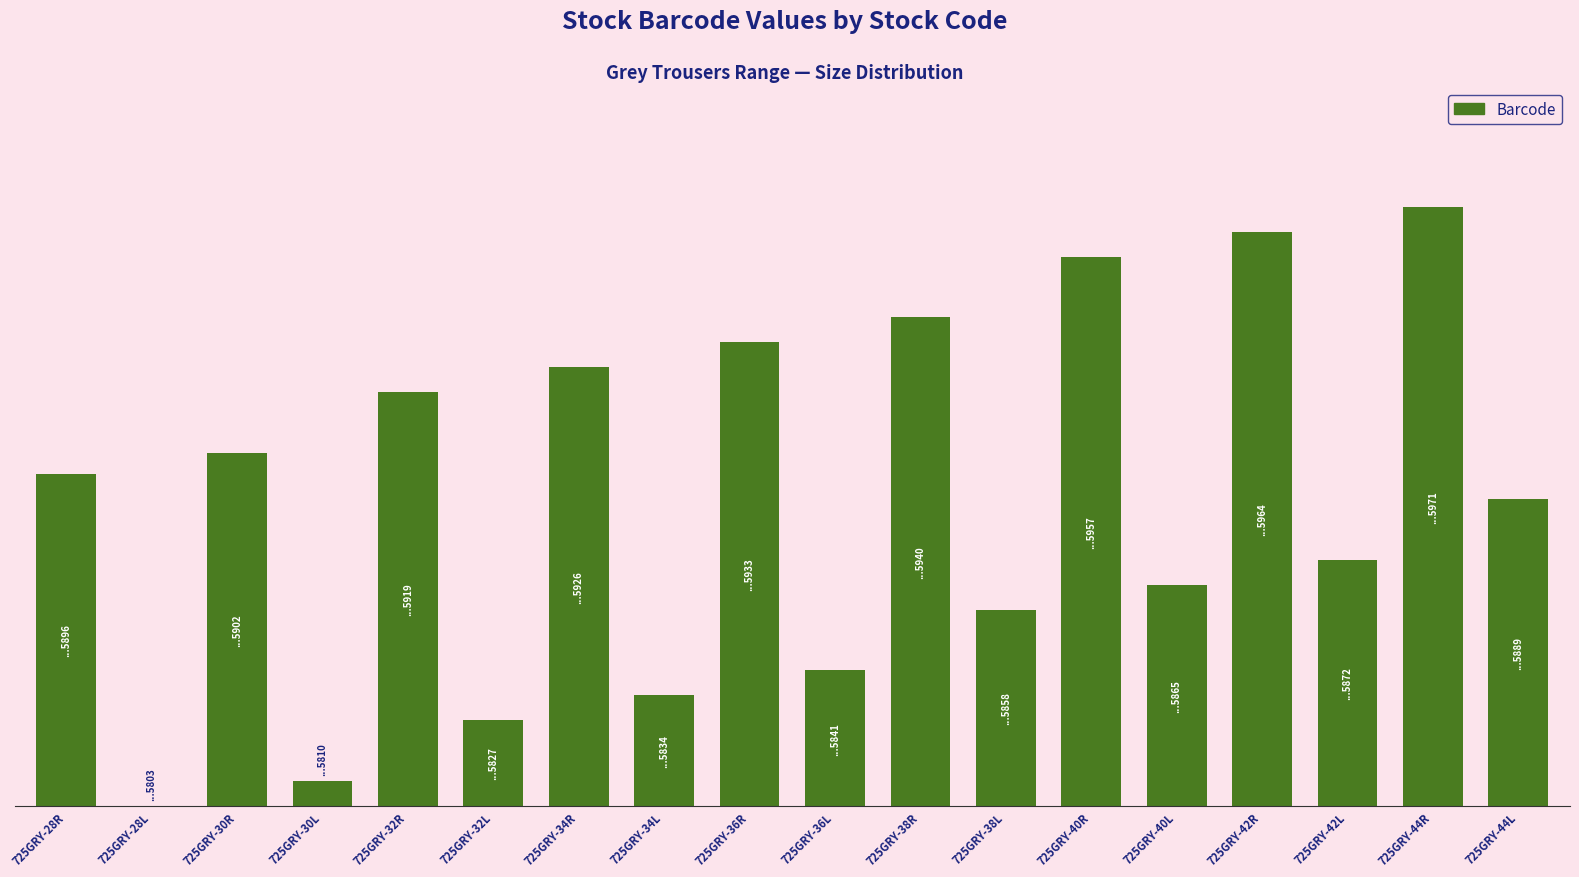

True or false: the data shows 116 at 725GRY-32R.

True